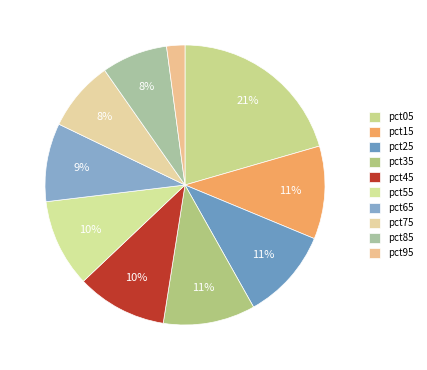

To the nearest percent, what percentage of the pie is pct25?

11%